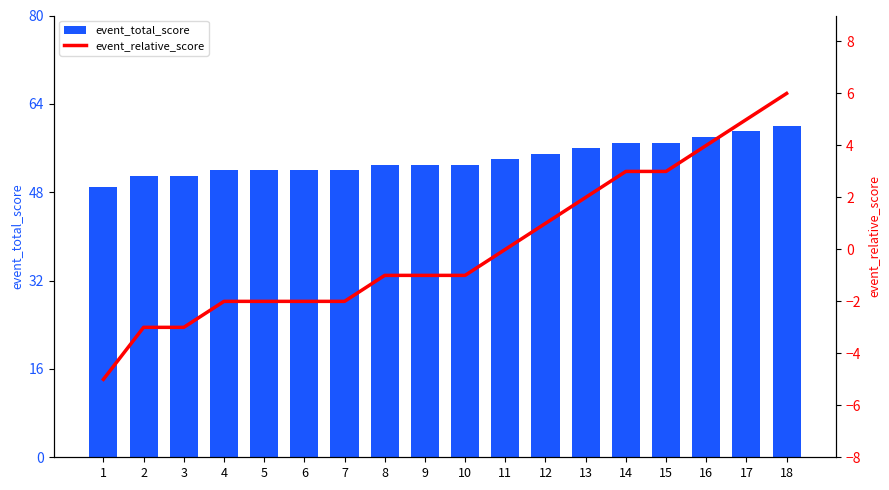

Which series changed the most between 4 and 5?

event_total_score